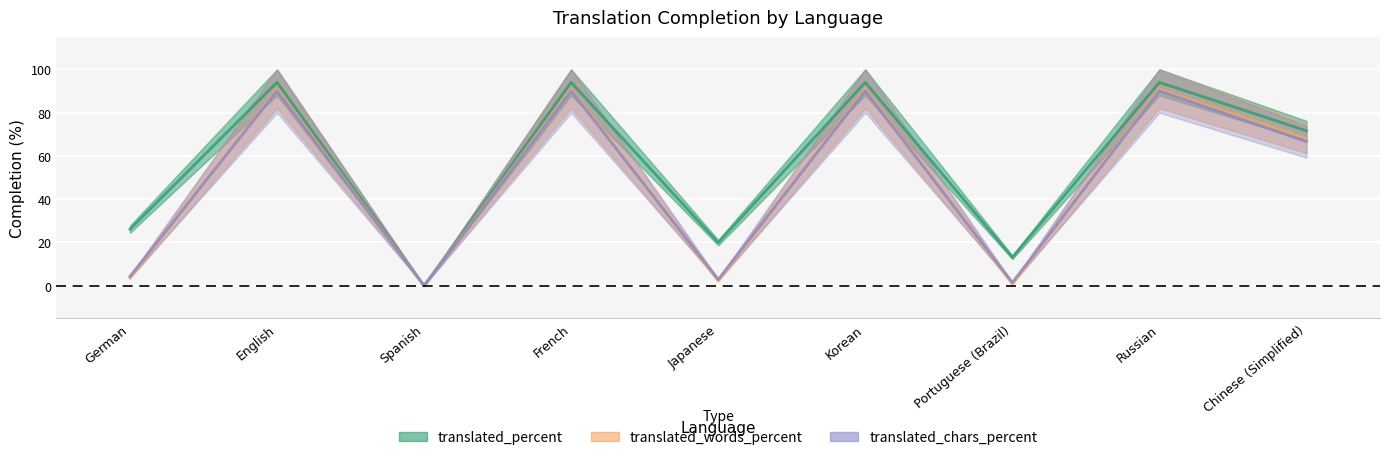

Rank the series by their maximum value, from highest to lowest.

translated_percent, translated_words_percent, translated_chars_percent